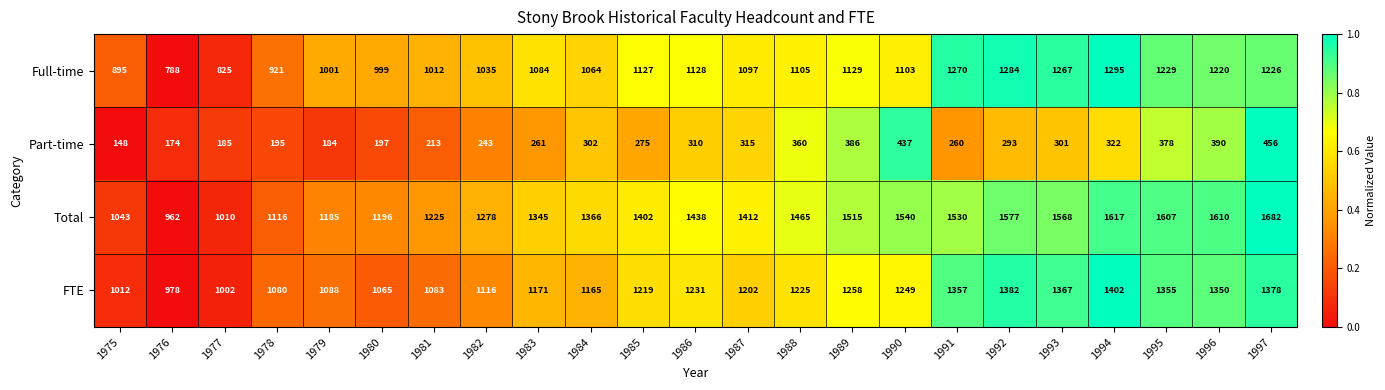

At which label does Full-time first exceed 1103?

1985